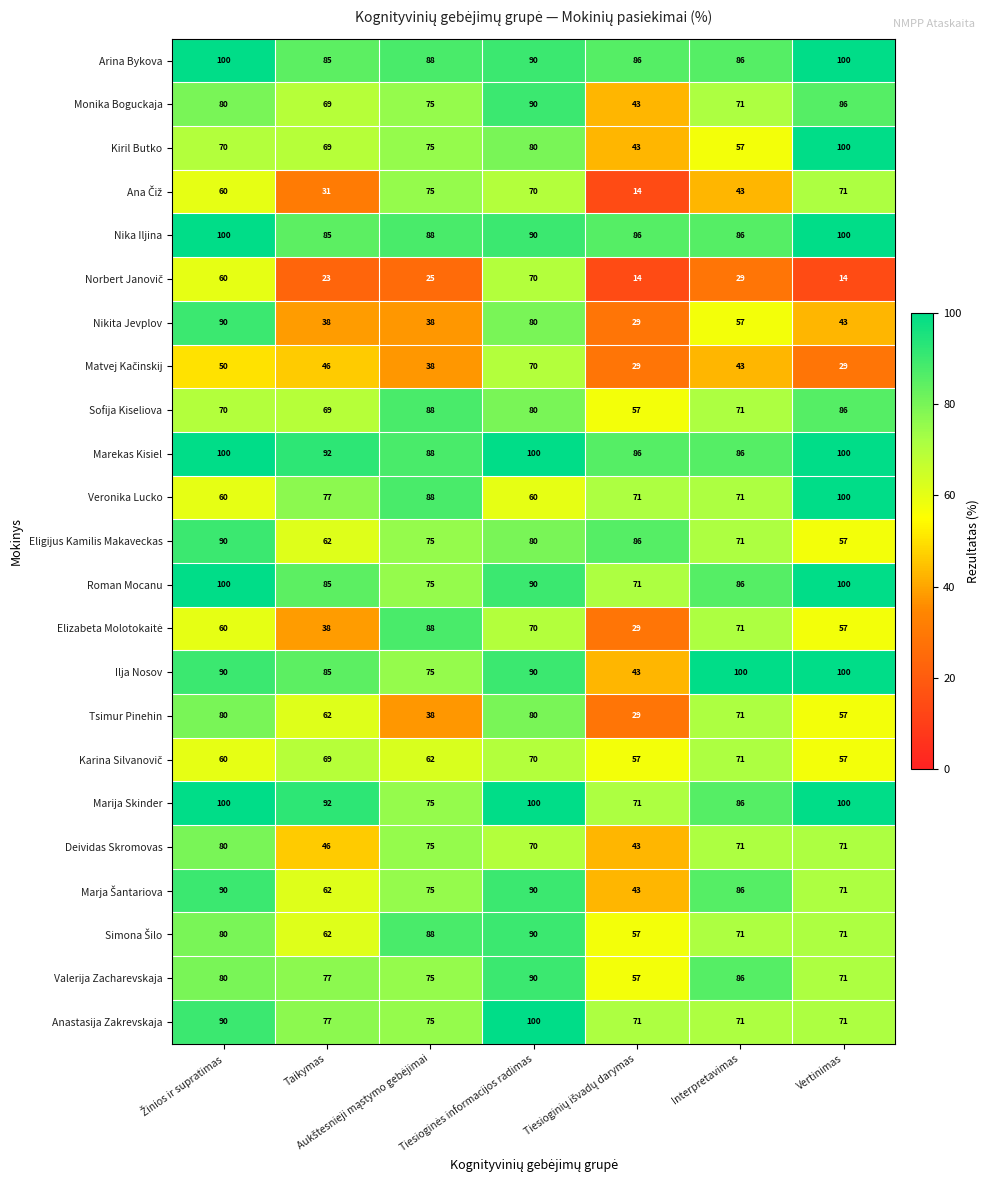

Where is Roman Mocanu nearest to the value 85?

Taikymas